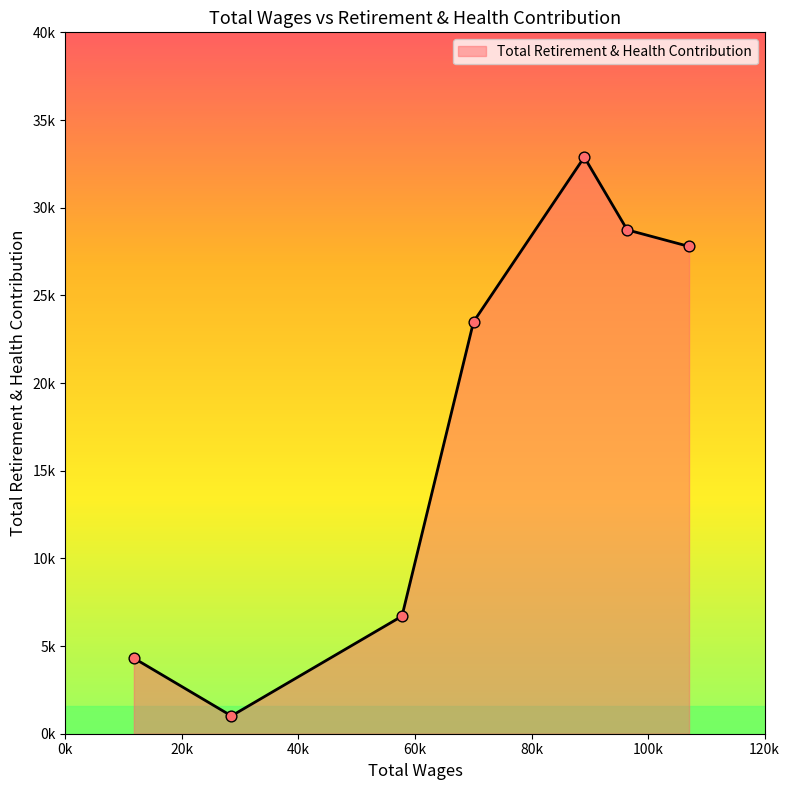

Is this an area chart (filled region under the line)?

Yes